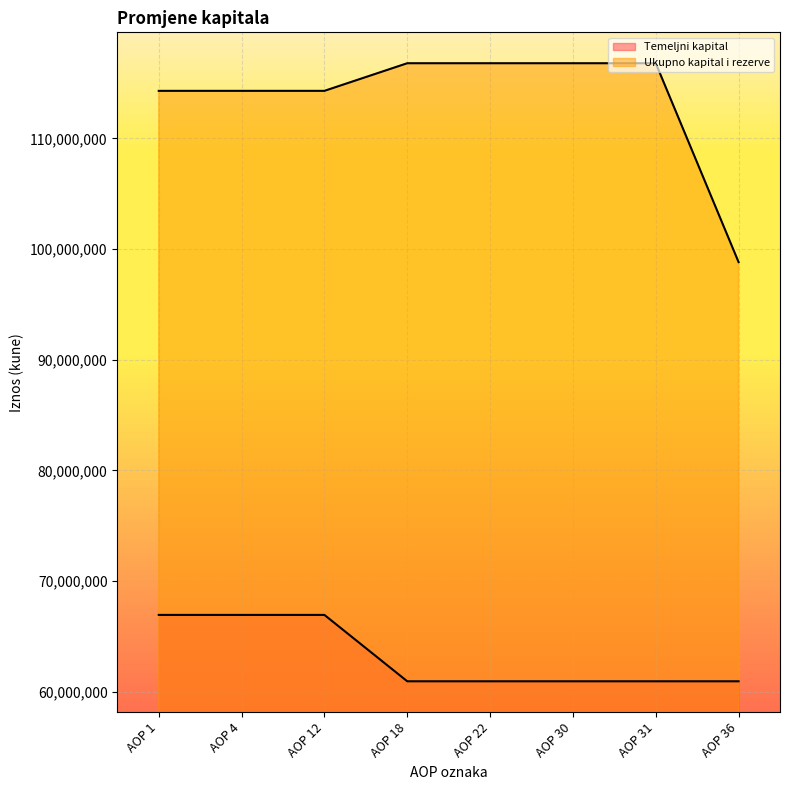

What is the average value of the Ukupno kapital i rezerve series?

113618041